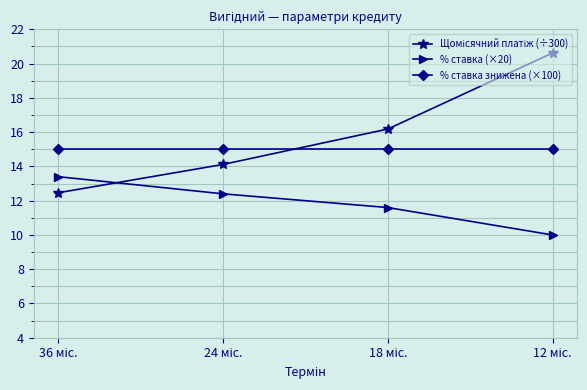

At how many categories does at least one series exceed 20?

1